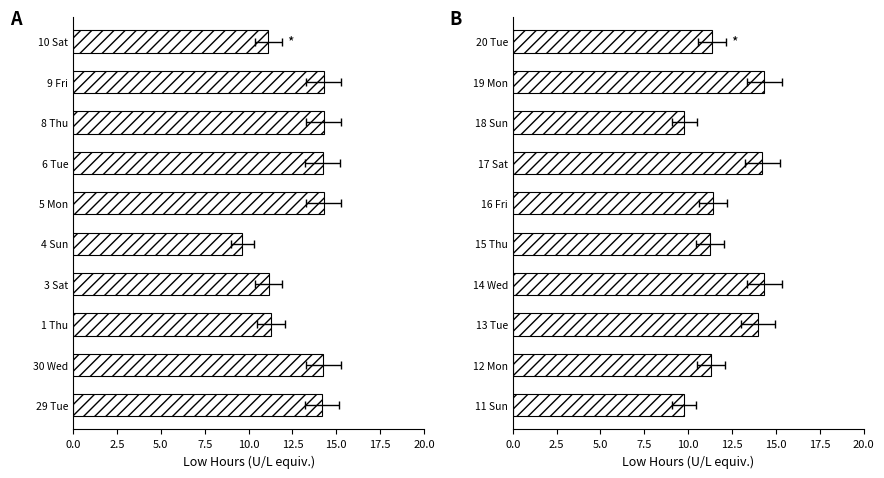

What is the greatest value displayed?

14.3